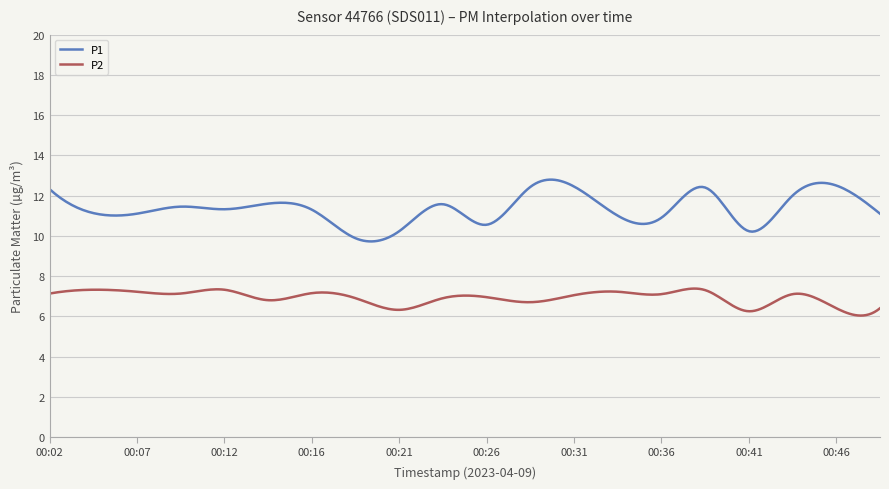

Which series has the widest spread of values?

P1